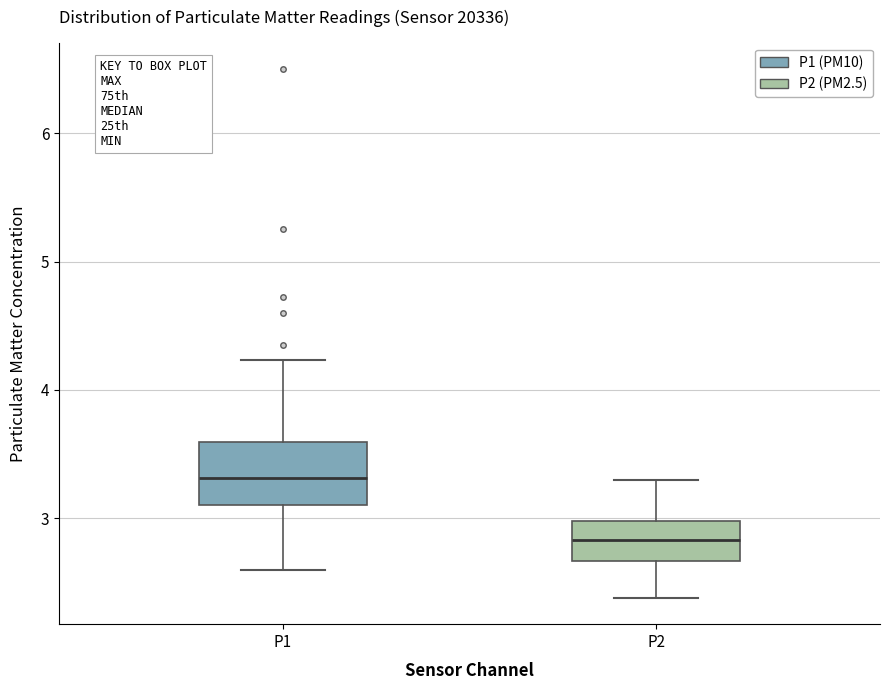

Reading left to right, read every box against the y-axis: the position of its median line, the range the box covers, and the ends of its whiskers. The values are not printed on the chart, so give them approximately, as read against the axis.

P1: median 3.3, box 3.1 to 3.6, whiskers 2.6 to 4.2
P2: median 2.8, box 2.7 to 3.0, whiskers 2.4 to 3.3